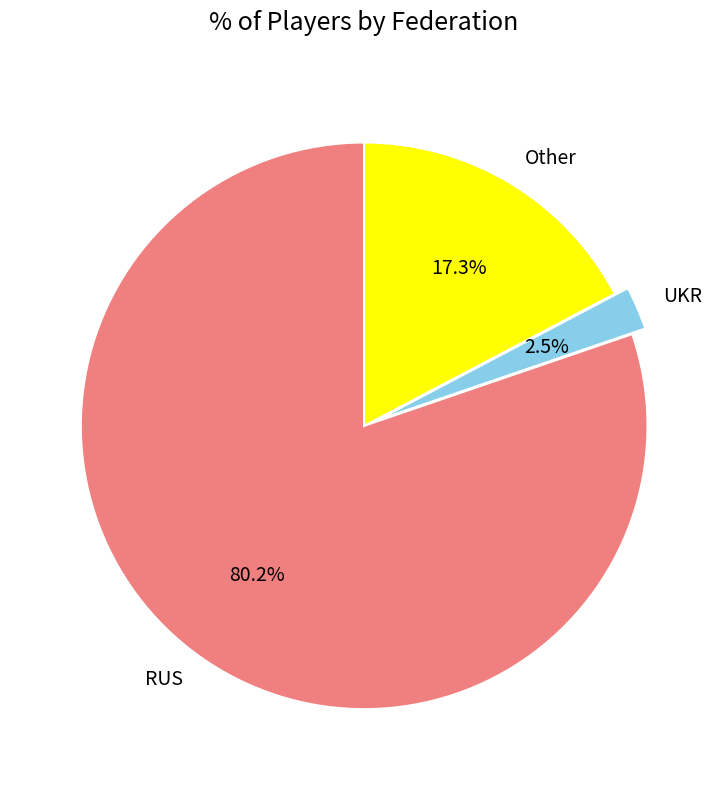

Do UKR and RUS together represent more than half of the pie?

Yes